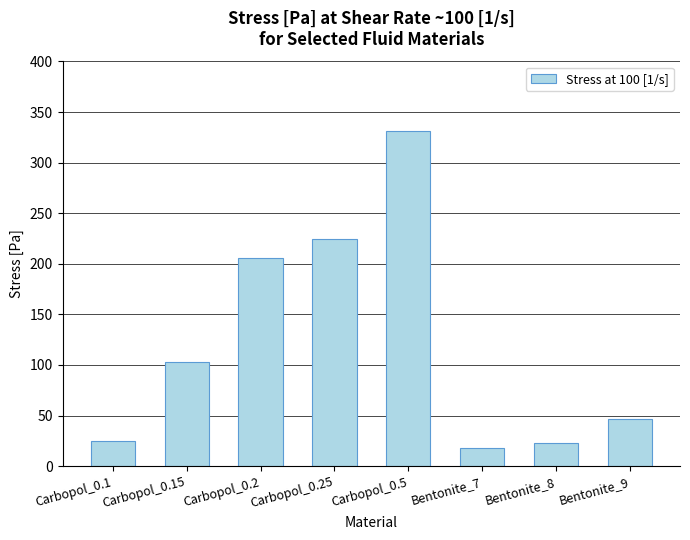

What position from the left is Carbopol_0.15?

2